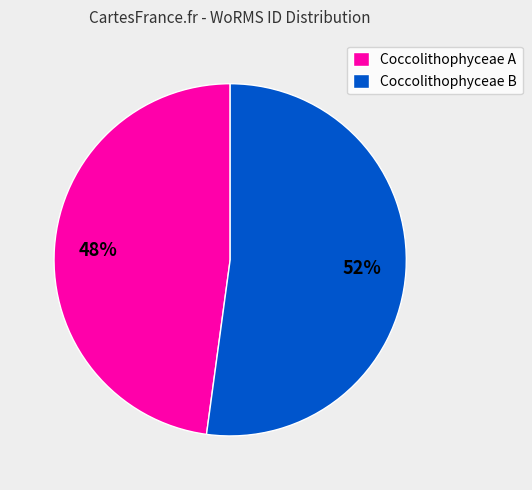

How many slices are in this pie chart?

2